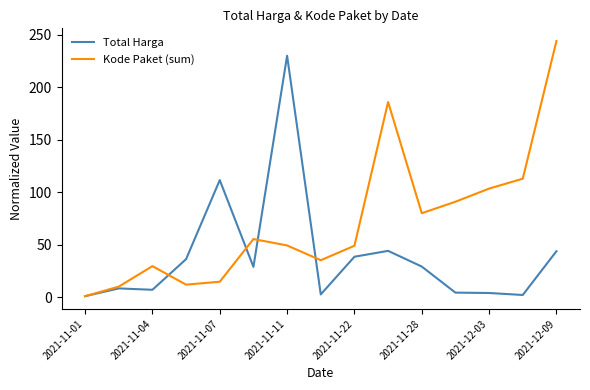

Rank the series by their average value, from lowest to highest.

Total Harga, Kode Paket (sum)